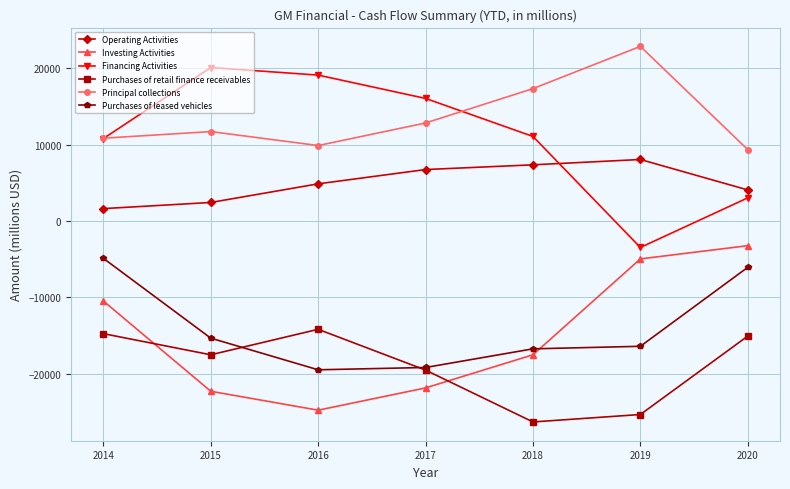

What is the total value across all series at 2017?

-24885